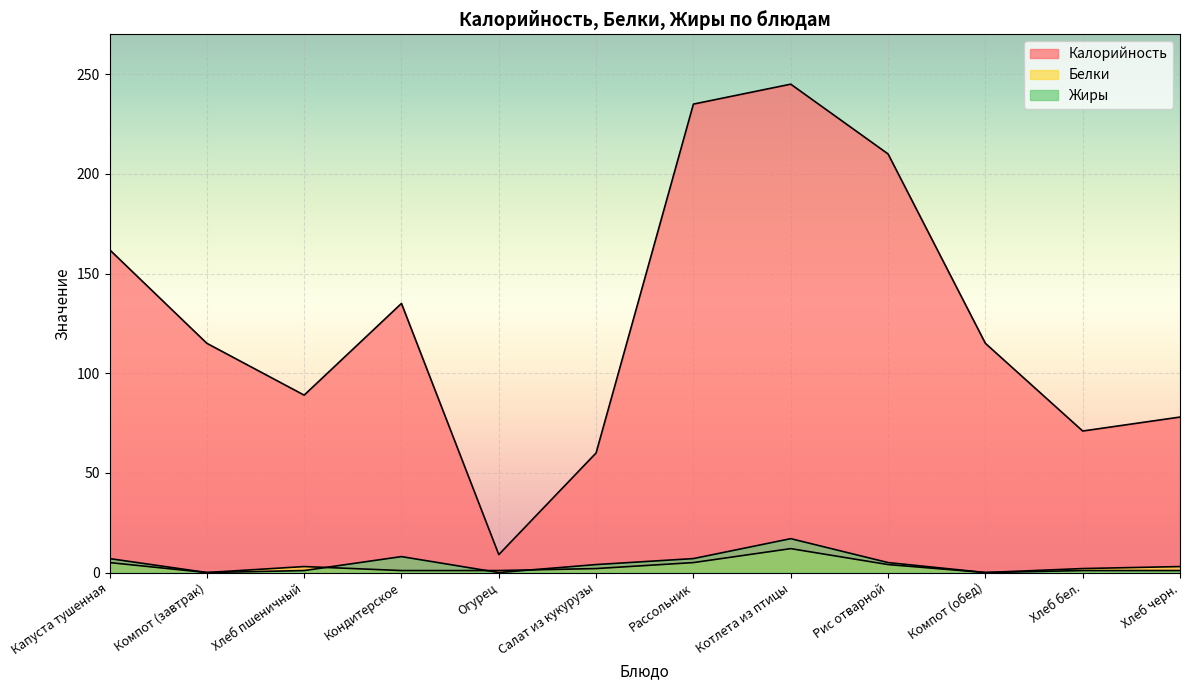

At which category is the sum across all series the highest?

Котлета из птицы